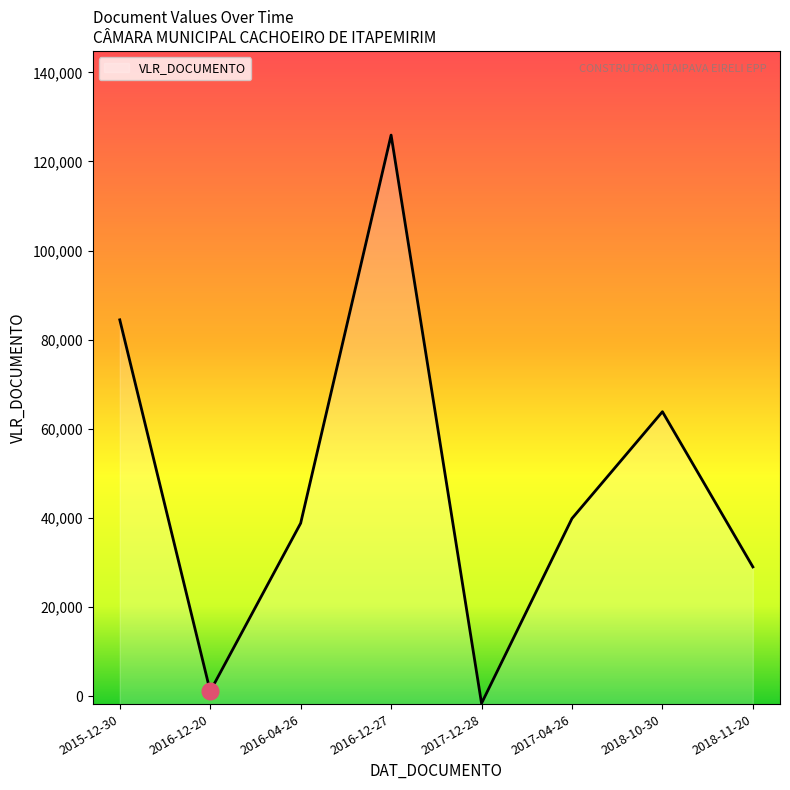

List the labels in order of value, smallest first.

2017-12-28, 2016-12-20, 2018-11-20, 2016-04-26, 2017-04-26, 2018-10-30, 2015-12-30, 2016-12-27